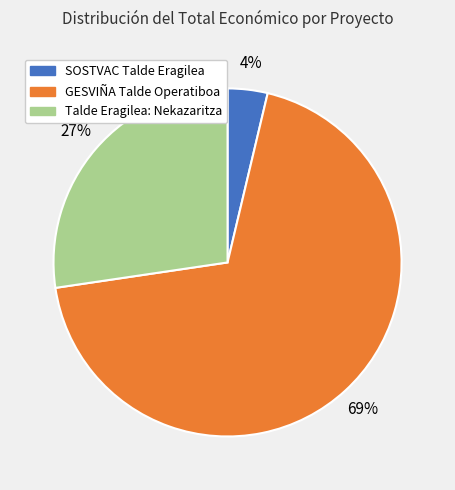

To the nearest percent, what percentage of the pie is GESVIÑA Talde Operatiboa?

69%